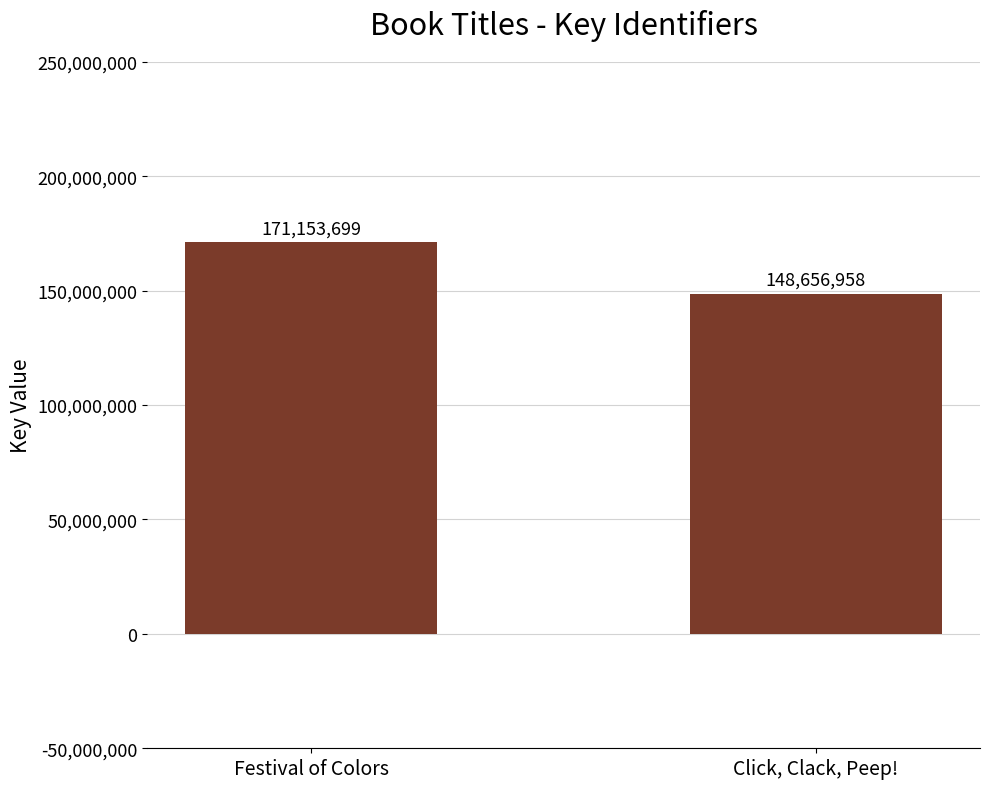

Which has a higher value, Festival of Colors or Click, Clack, Peep!?

Festival of Colors